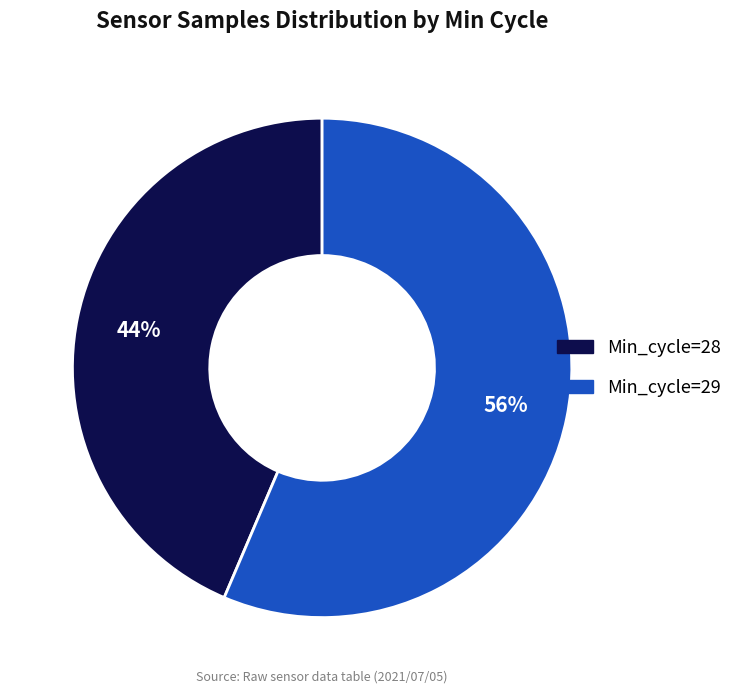

What is the ratio of the value at Min_cycle=28 to the value at Min_cycle=29?

0.8